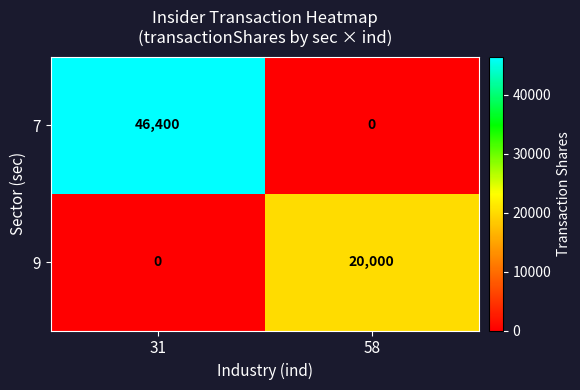

What is the spread (max minus min) of values at 58?

20000